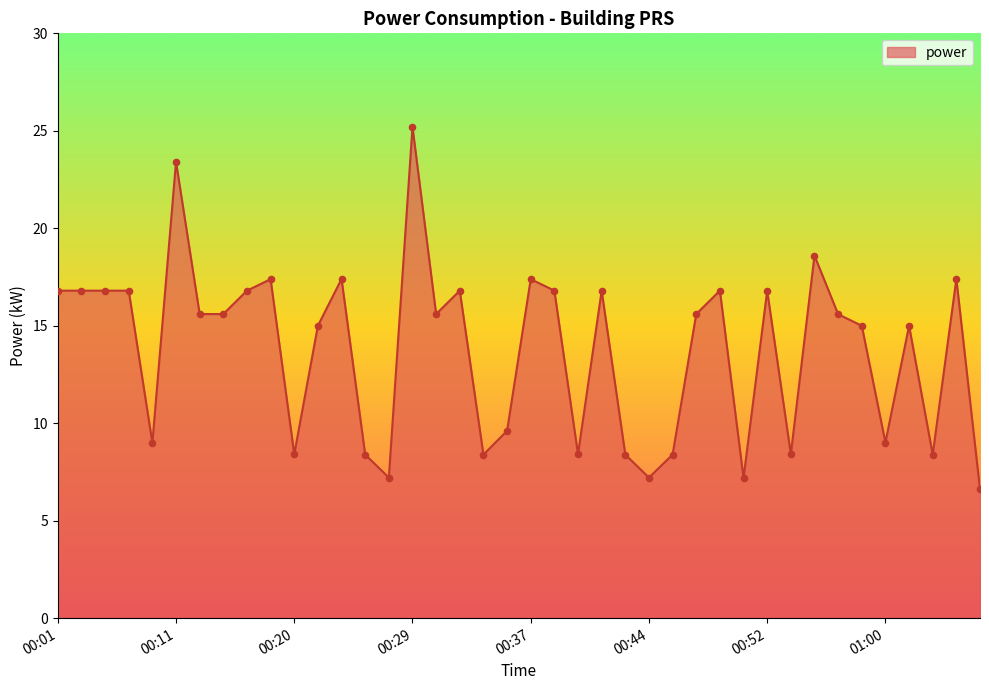

What is the difference between the maximum and minimum values?

18.6